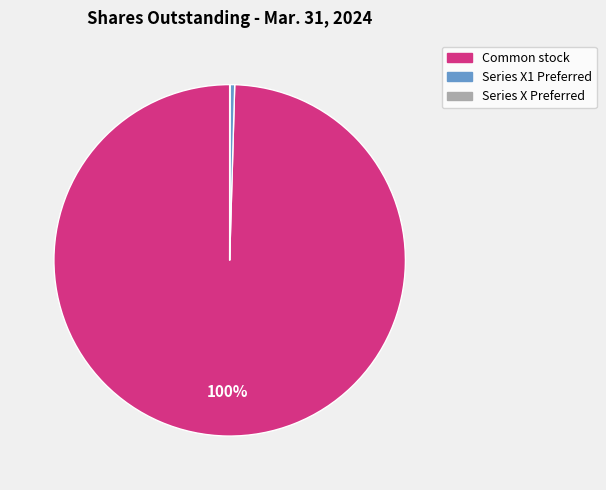

To the nearest percent, what is the difference between the largest and smallest slice percentages?

100%